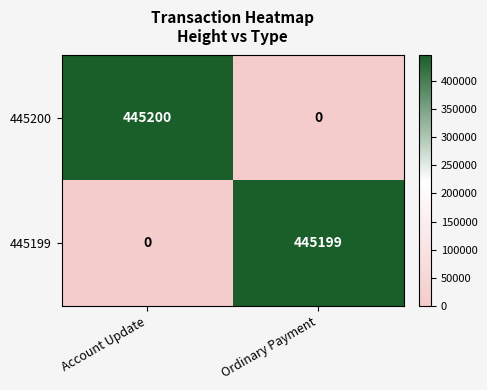

Rank the series by their maximum value, from lowest to highest.

445199, 445200